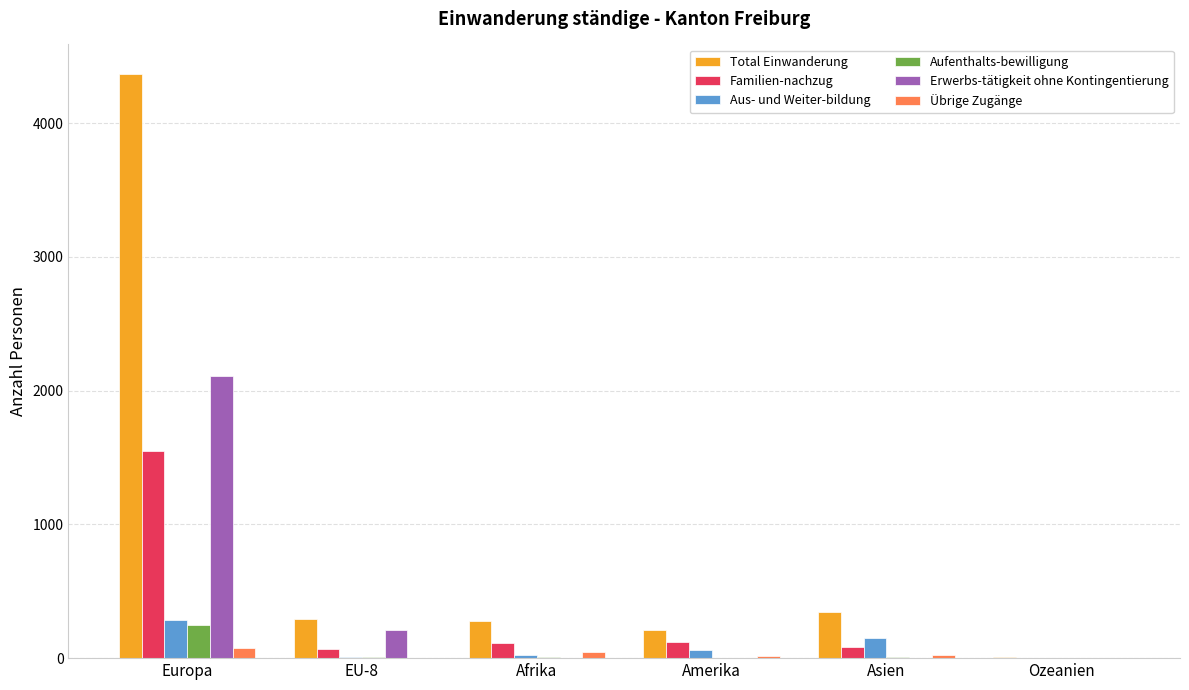

Which series has the largest total across all categories?

Total Einwanderung